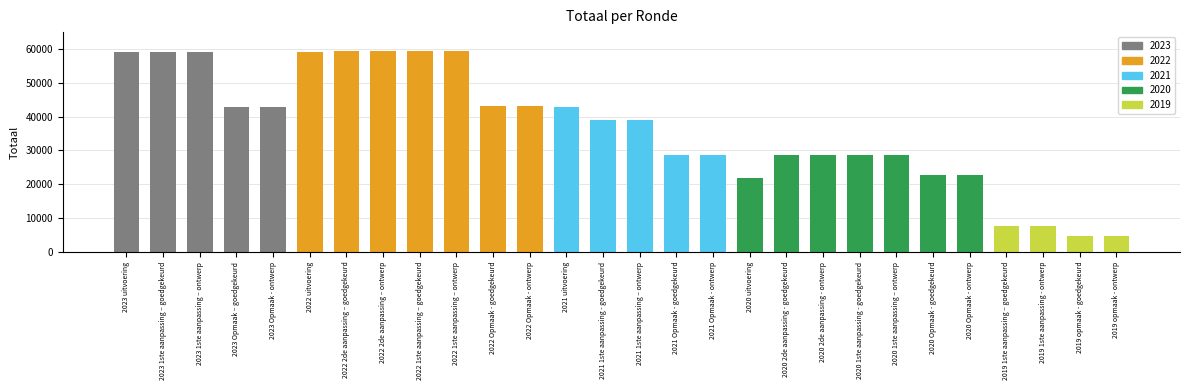

Read the value at 2020 1ste aanpassing – ontwerp.

28692